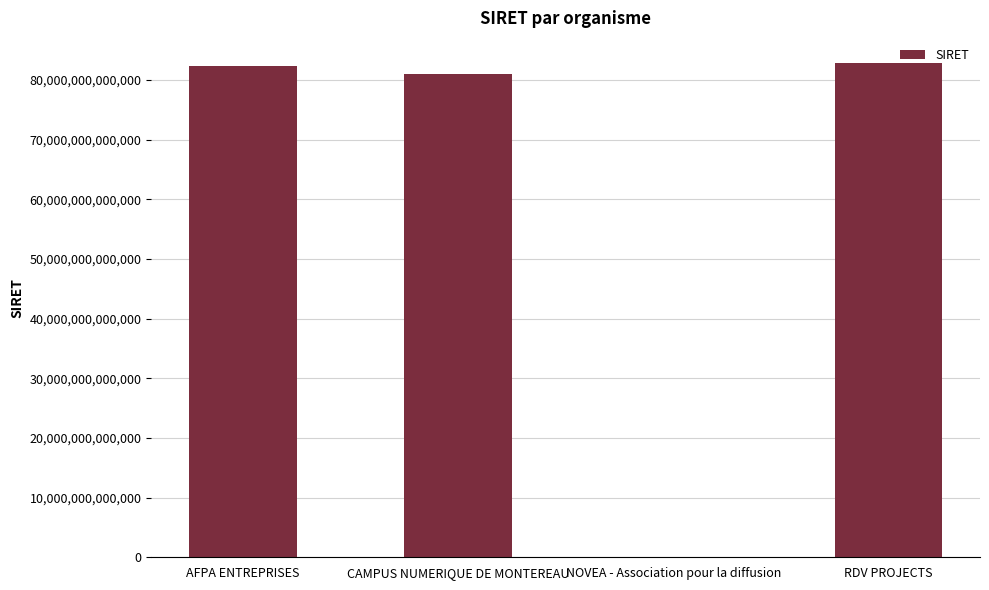

Between CAMPUS NUMERIQUE DE MONTEREAU and RDV PROJECTS, which is larger?

RDV PROJECTS